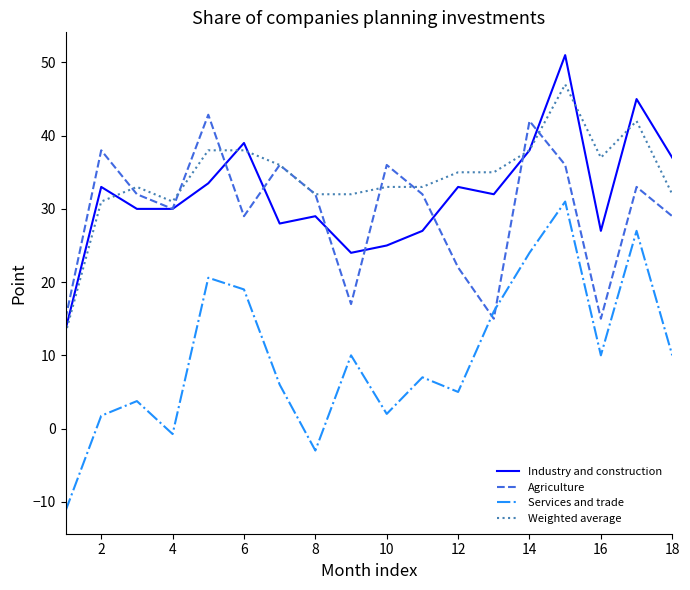

Is this an area chart (filled region under the line)?

No